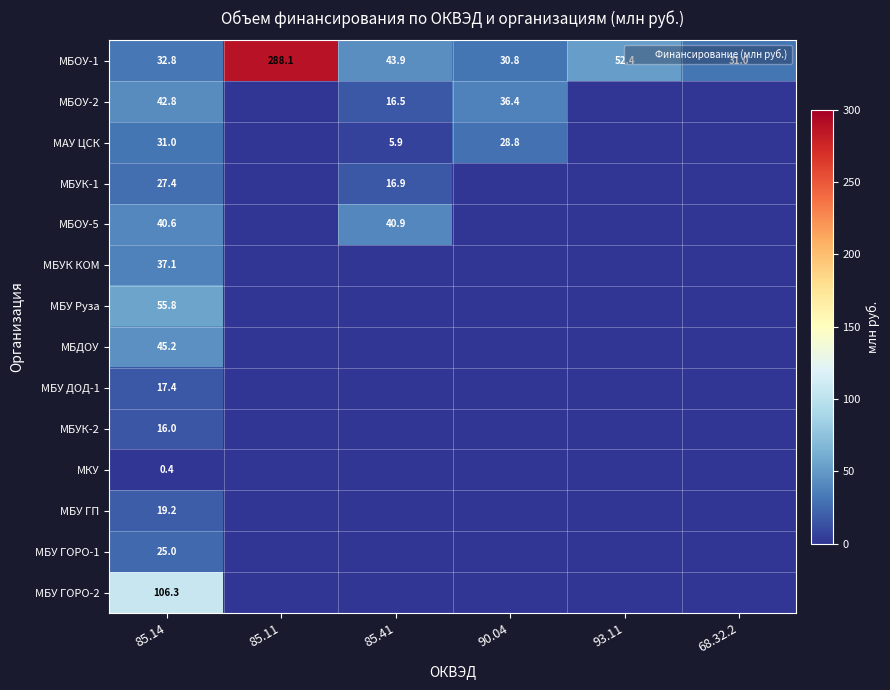

Is it true that МБУ ГОРО-1 equals 0.0 at 93.11?

True